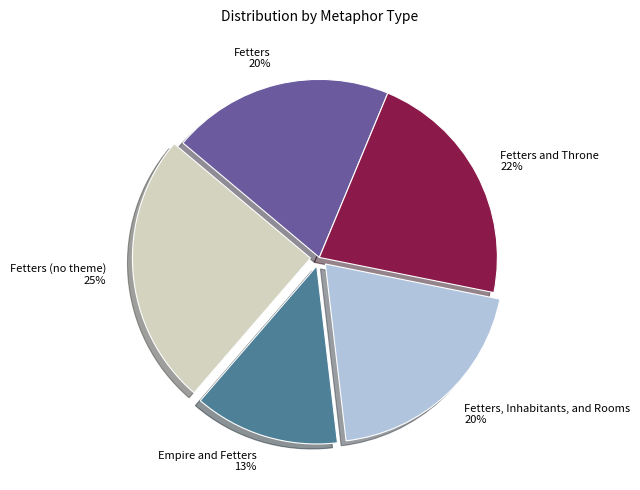

To the nearest percent, what is the average slice percentage?

20%